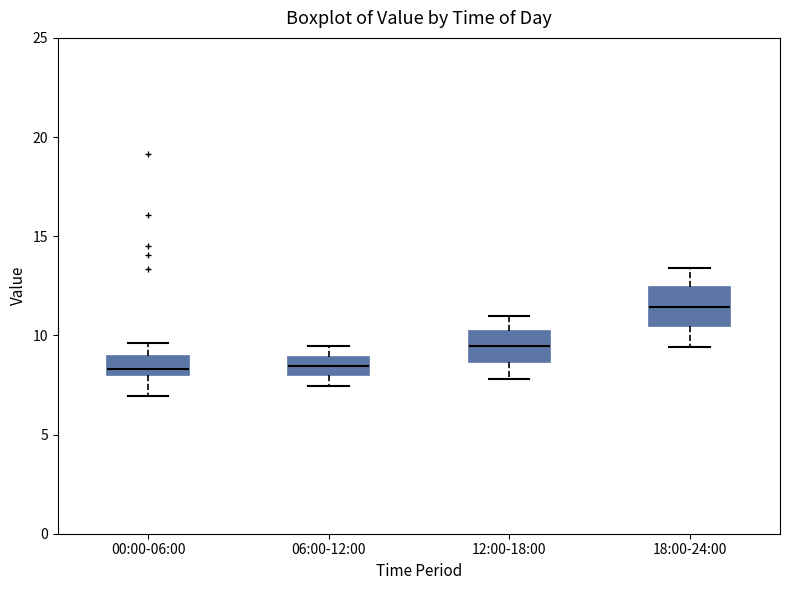

Where does the median line of the box for 18:00-24:00 sit on the y-axis? The values are not printed on the chart, so give them approximately, as read against the axis.

11.5